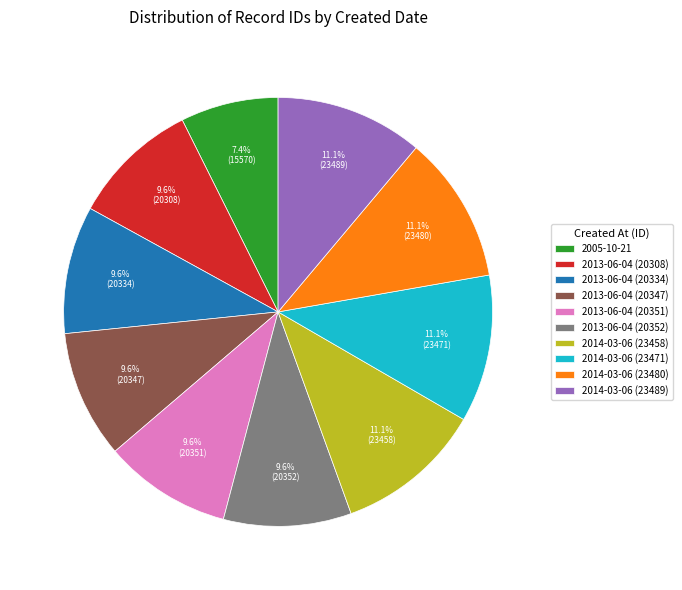

To the nearest percent, what portion does 2014-03-06 (23458) represent?

11%